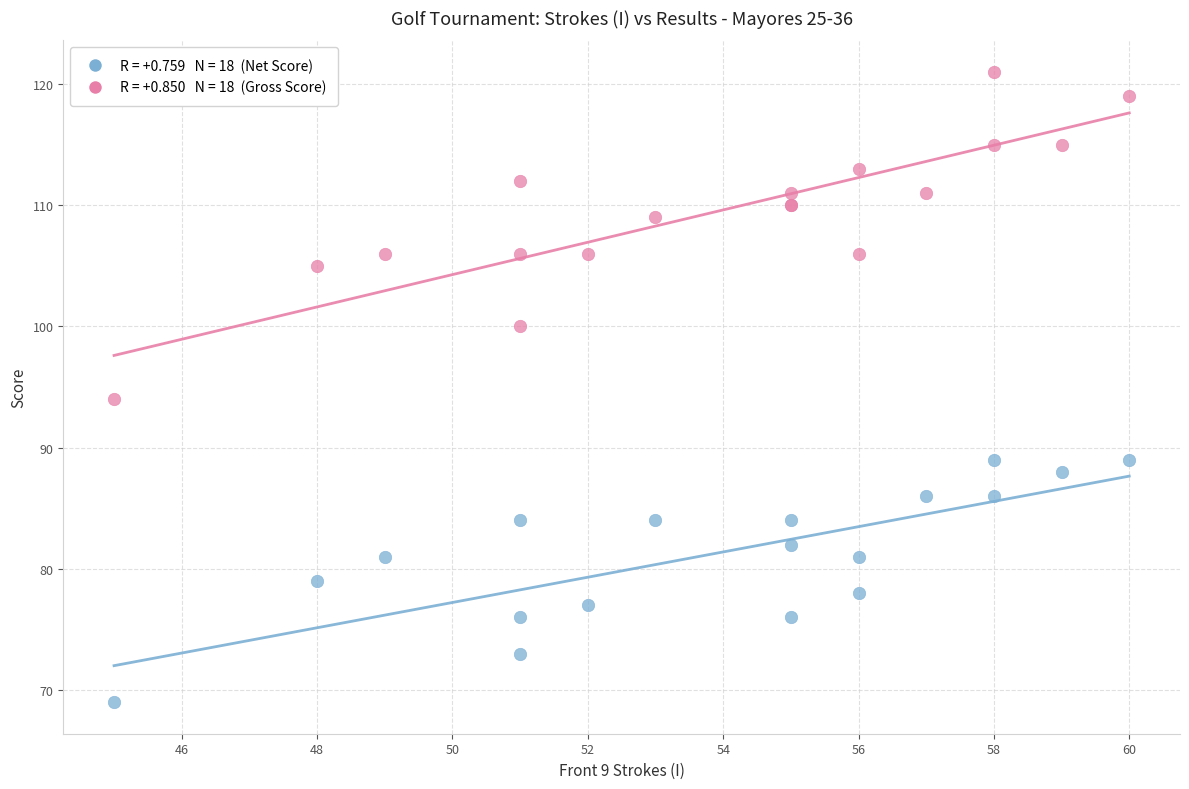

Across all series, what Y value is closest to 95?

94